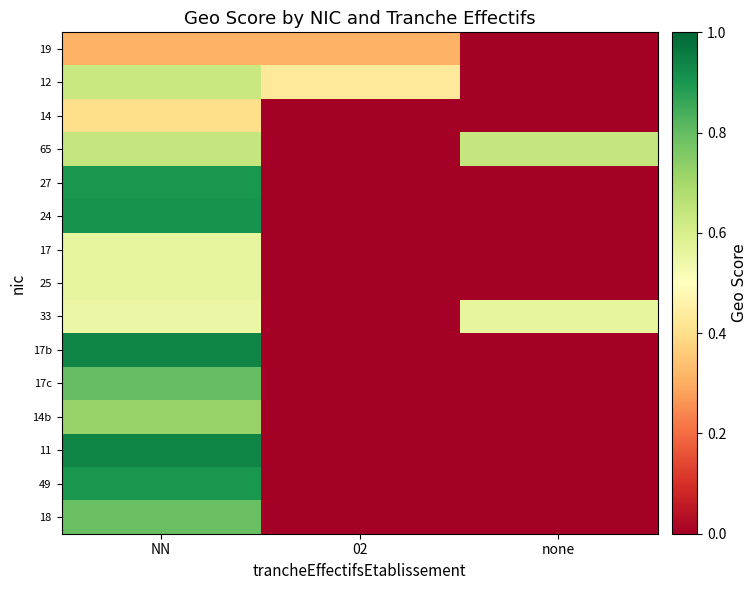

Reading left to right, what are all the values shown in this chart?

19: NN=0.3	02=0.3	none=0.0
12: NN=0.6	02=0.4	none=0.0
14: NN=0.4	02=0.0	none=0.0
65: NN=0.6	02=0.0	none=0.6
27: NN=0.9	02=0.0	none=0.0
24: NN=0.9	02=0.0	none=0.0
17: NN=0.6	02=0.0	none=0.0
25: NN=0.6	02=0.0	none=0.0
33: NN=0.6	02=0.0	none=0.6
17b: NN=0.9	02=0.0	none=0.0
17c: NN=0.8	02=0.0	none=0.0
14b: NN=0.7	02=0.0	none=0.0
11: NN=0.9	02=0.0	none=0.0
49: NN=0.9	02=0.0	none=0.0
18: NN=0.8	02=0.0	none=0.0